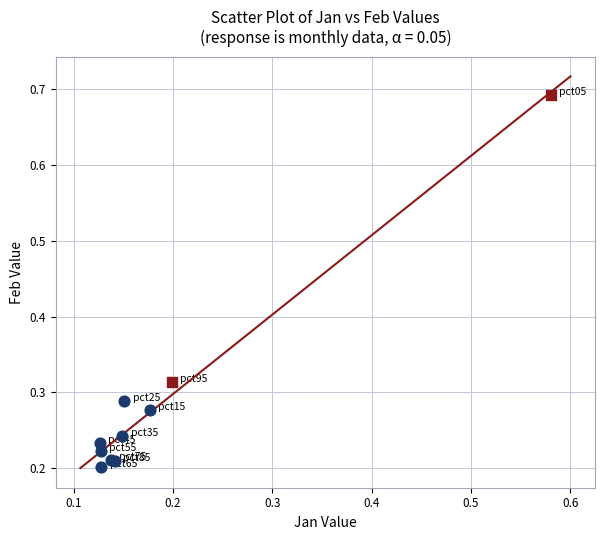

Which series contains the highest Y value?

Significant